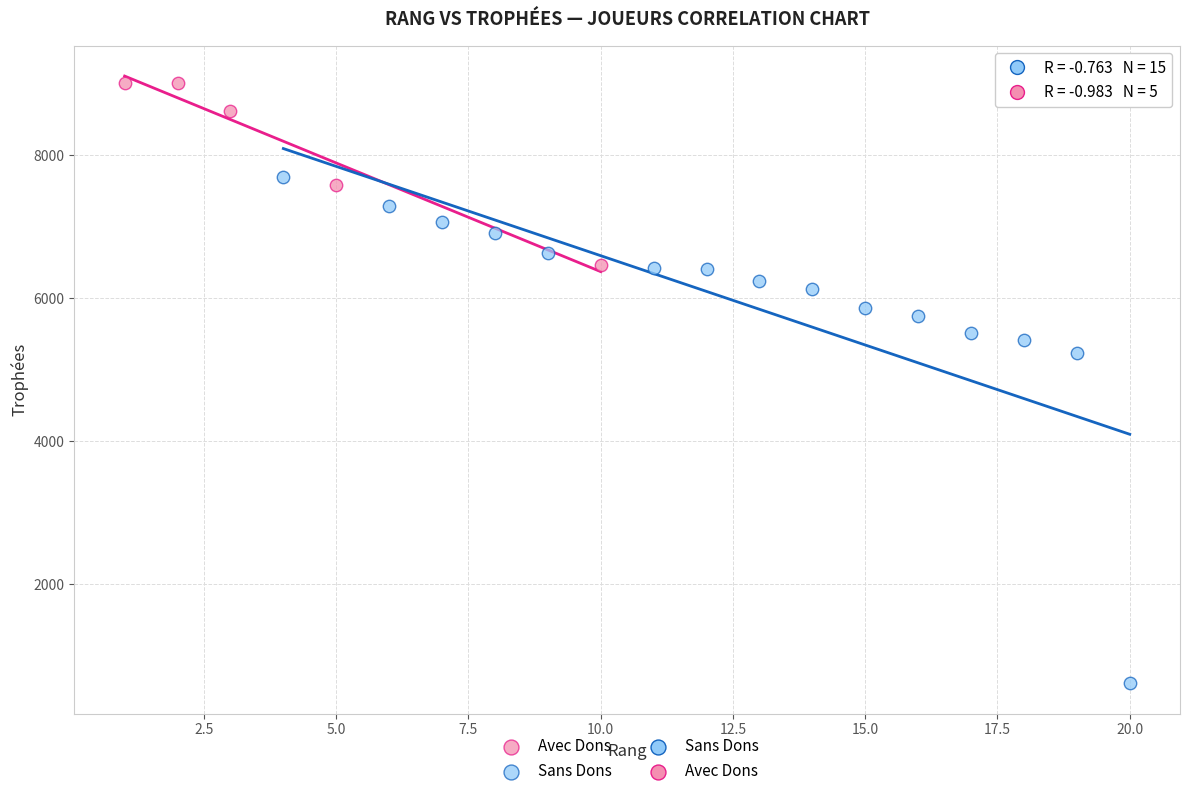

Which series contains the highest Y value?

Avec Dons